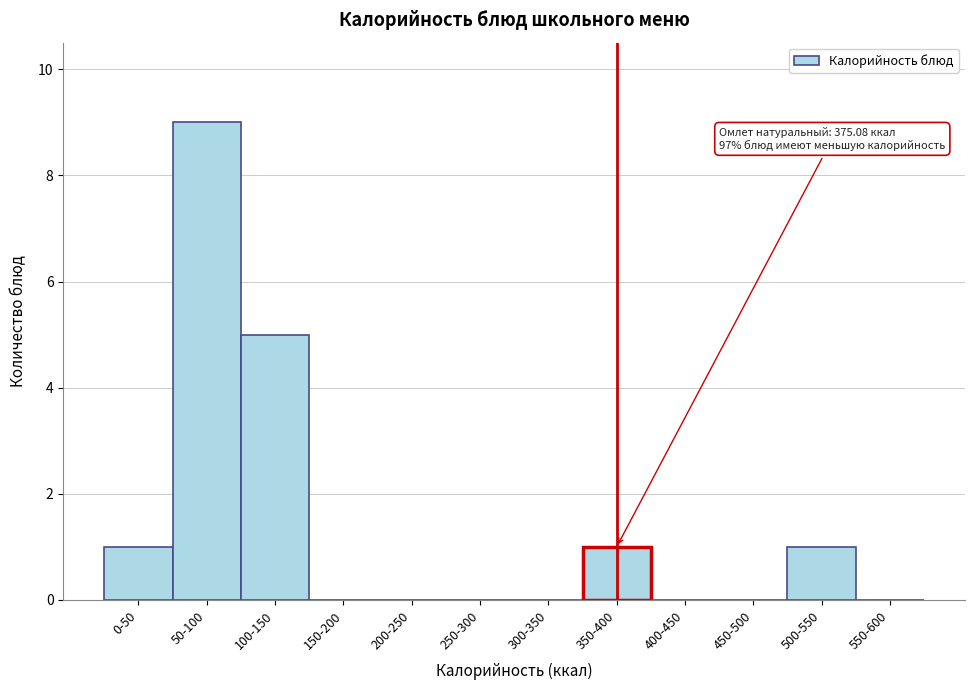

Reading right to left, transcribe all the data shown in this chart.

550-600=0	500-550=1	450-500=0	400-450=0	350-400=1	300-350=0	250-300=0	200-250=0	150-200=0	100-150=5	50-100=9	0-50=1